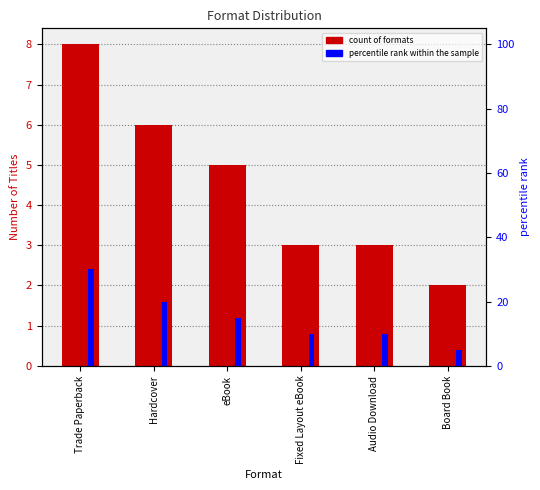

What is the total value across all series at Trade Paperback?

8